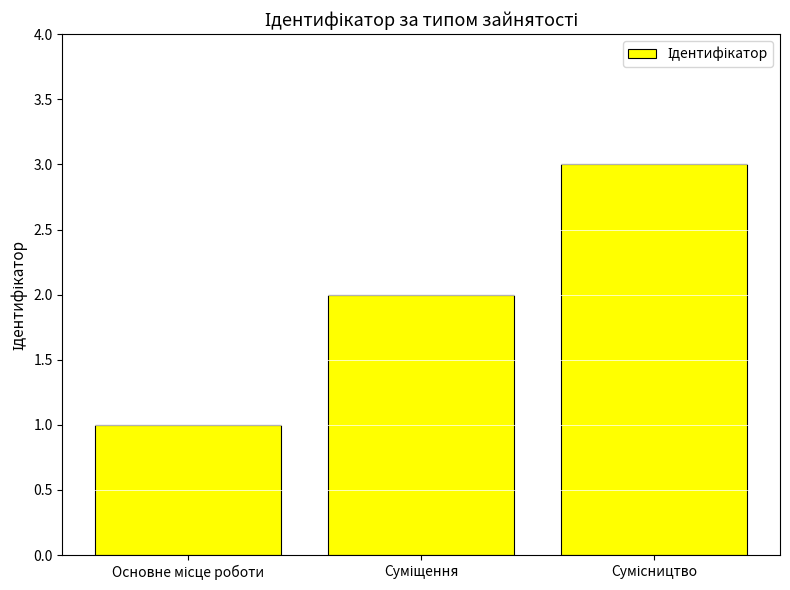

What is the greatest value displayed?

3